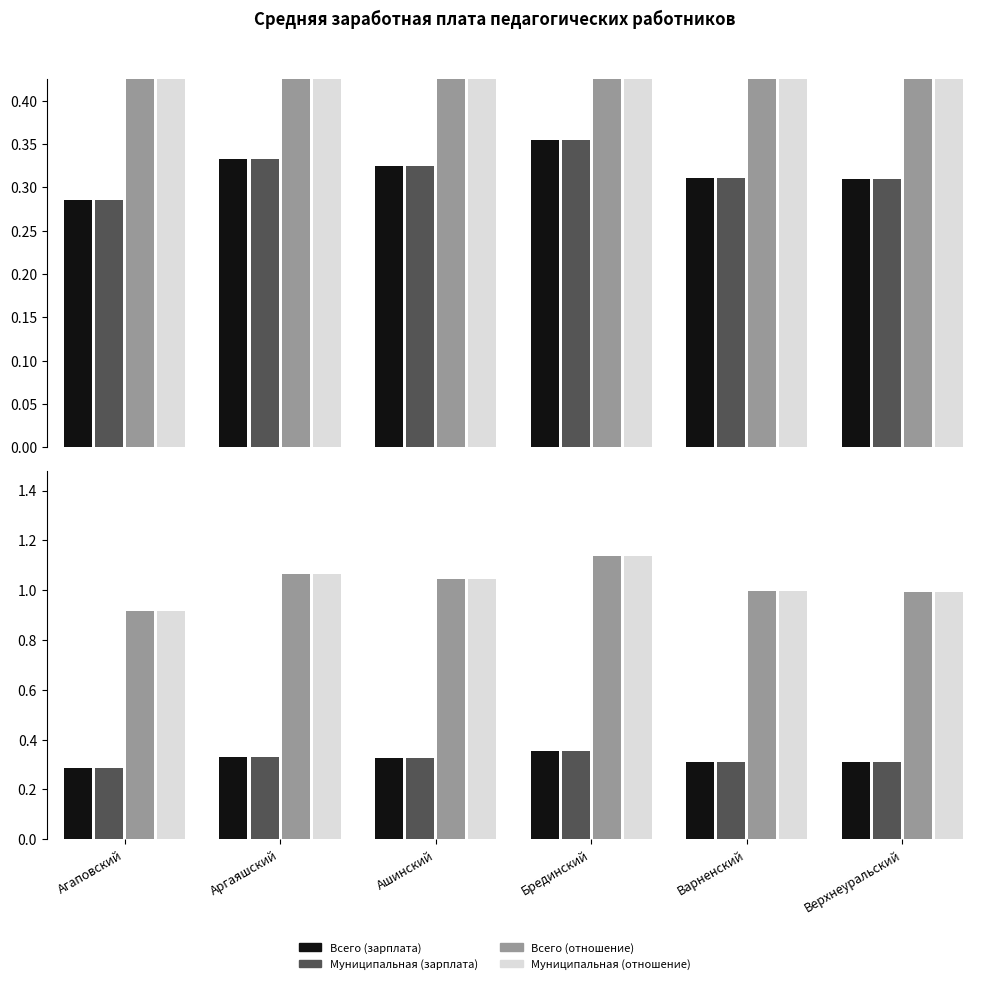

What is the label of the 2nd bar from the left?

Аргаяшский